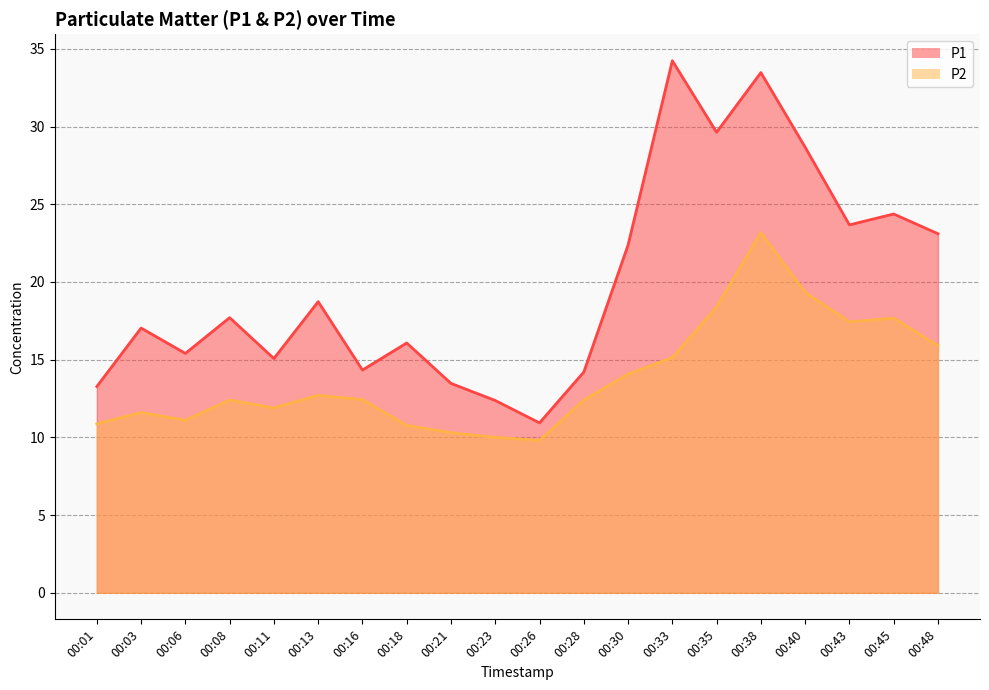

Which series has the largest range (max minus min)?

P1